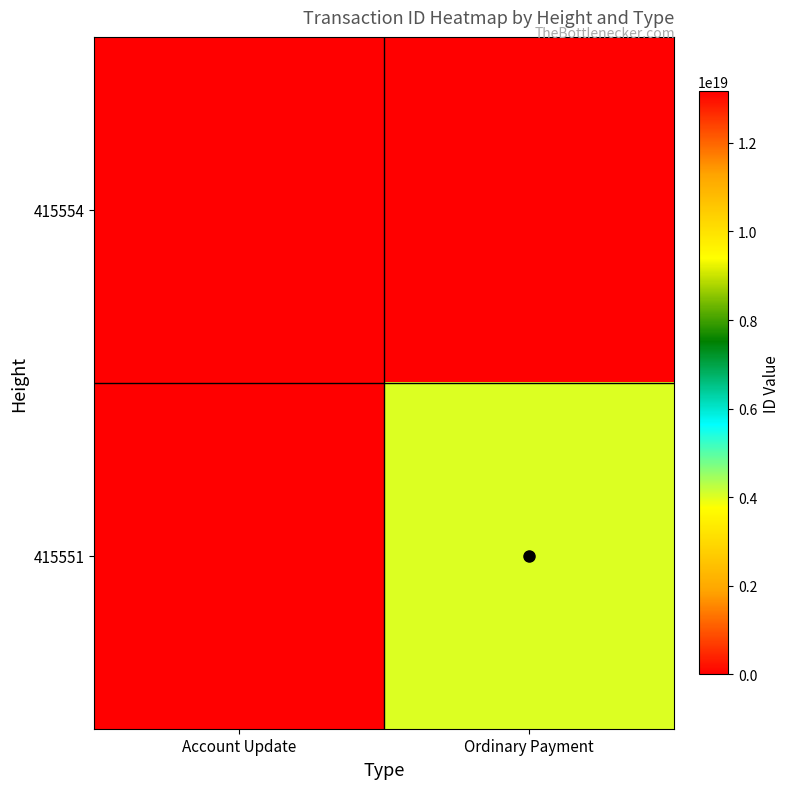

Count the number of data series in this chart.

2